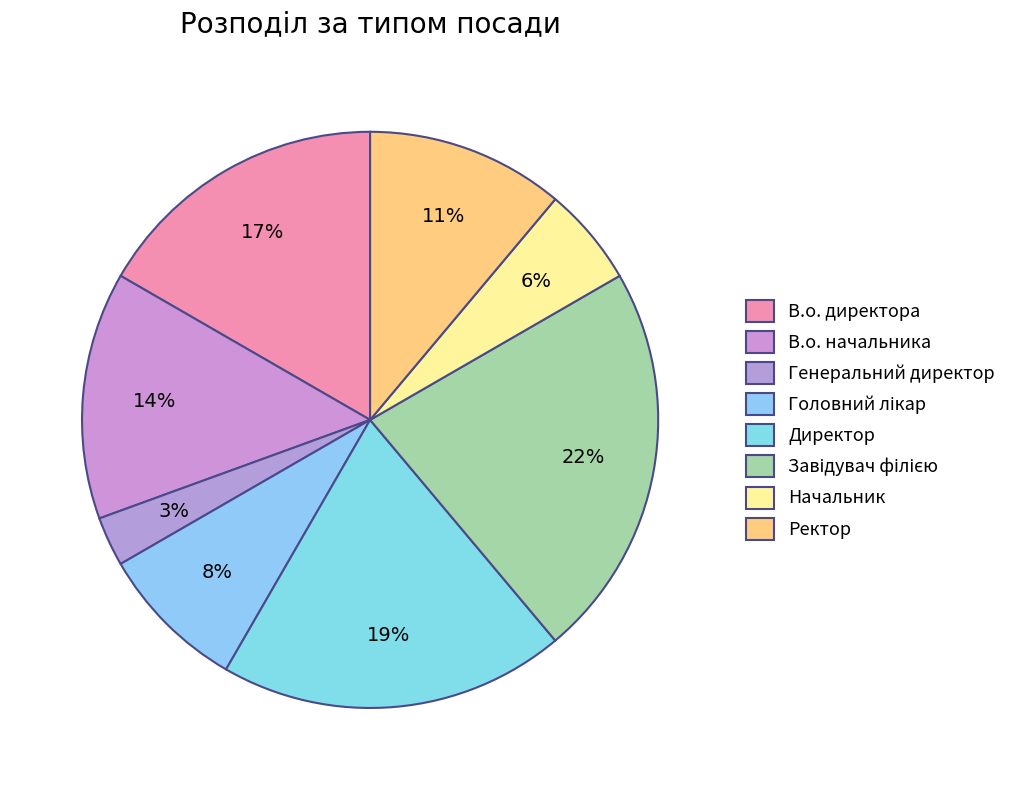

How many segments does this pie chart have?

8